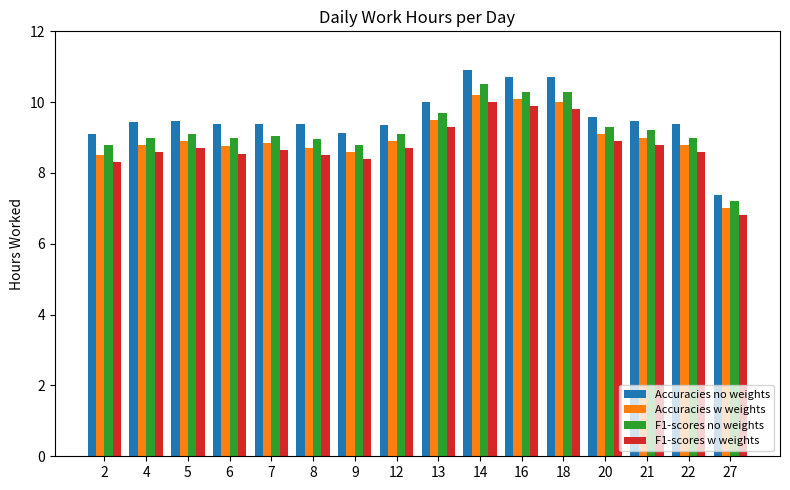

Does the chart contain any negative values?

No